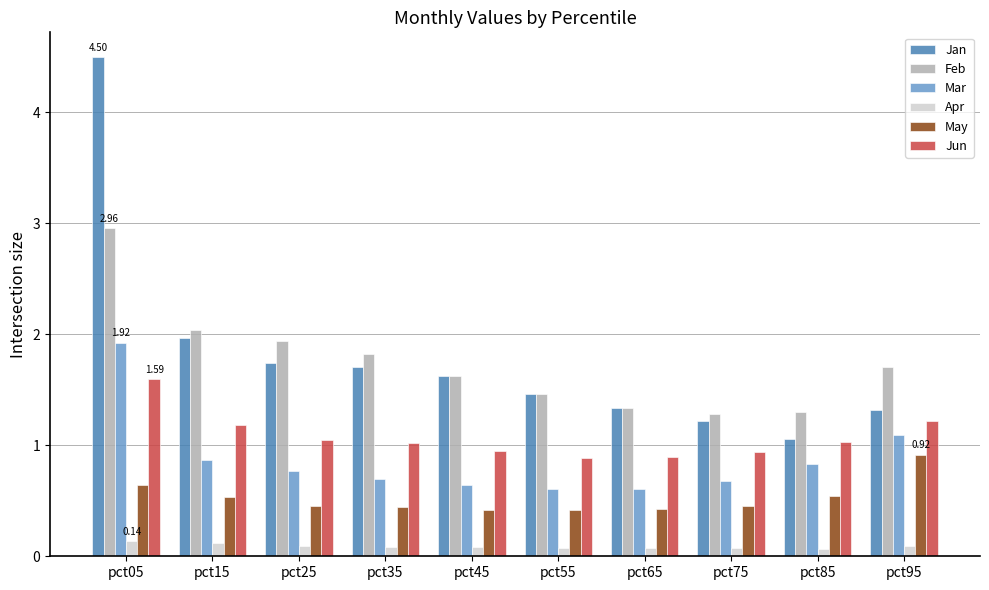

What is the value of the Feb bar at the 2nd from the left?

2.0